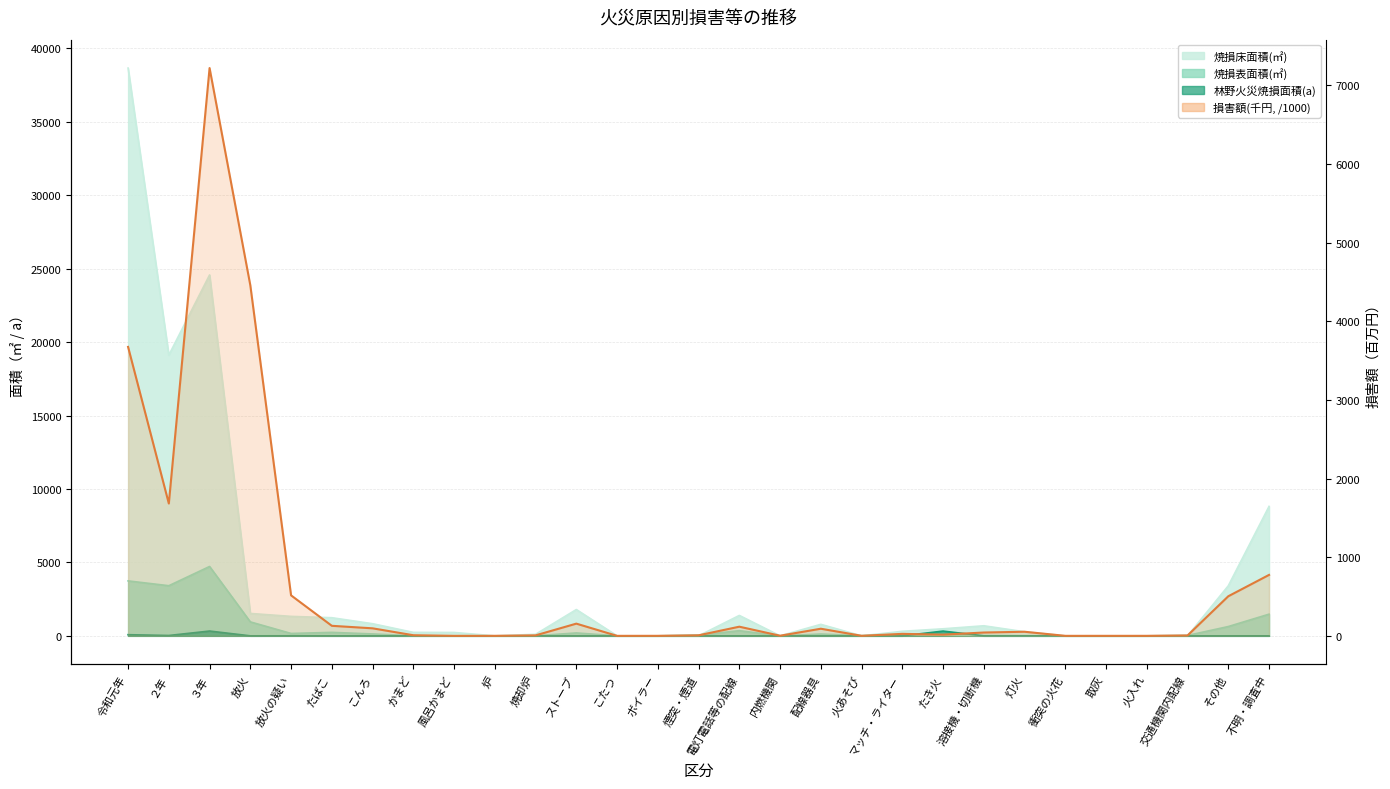

How many interior local peaks does the 焼損表面積(㎡) series have?

6